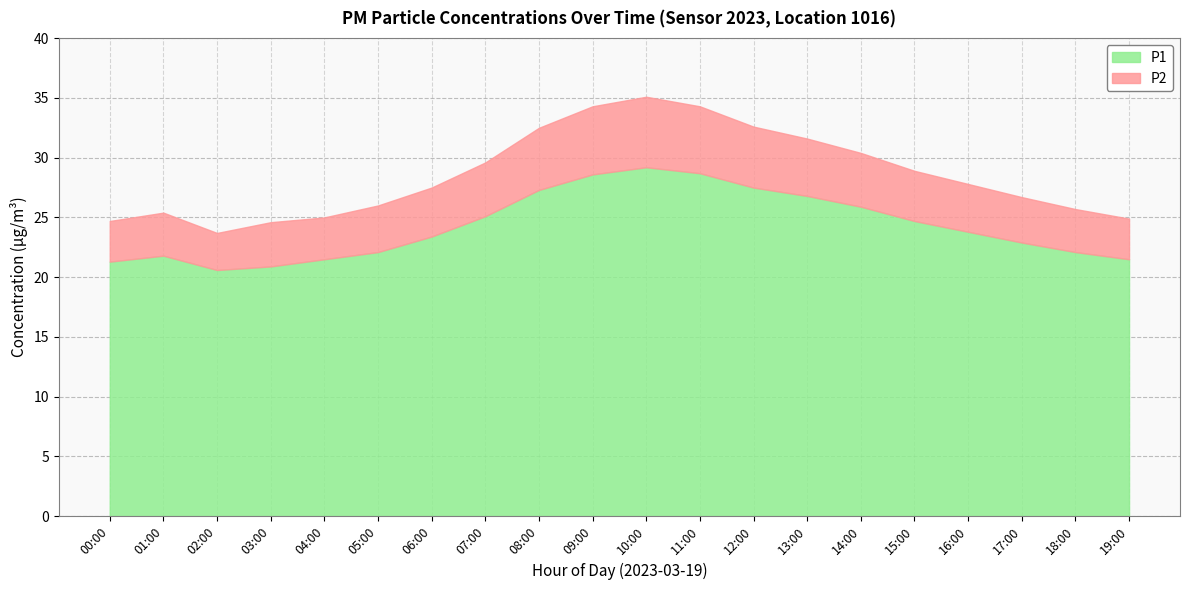

What is the total value across all series at 19:00?

24.9